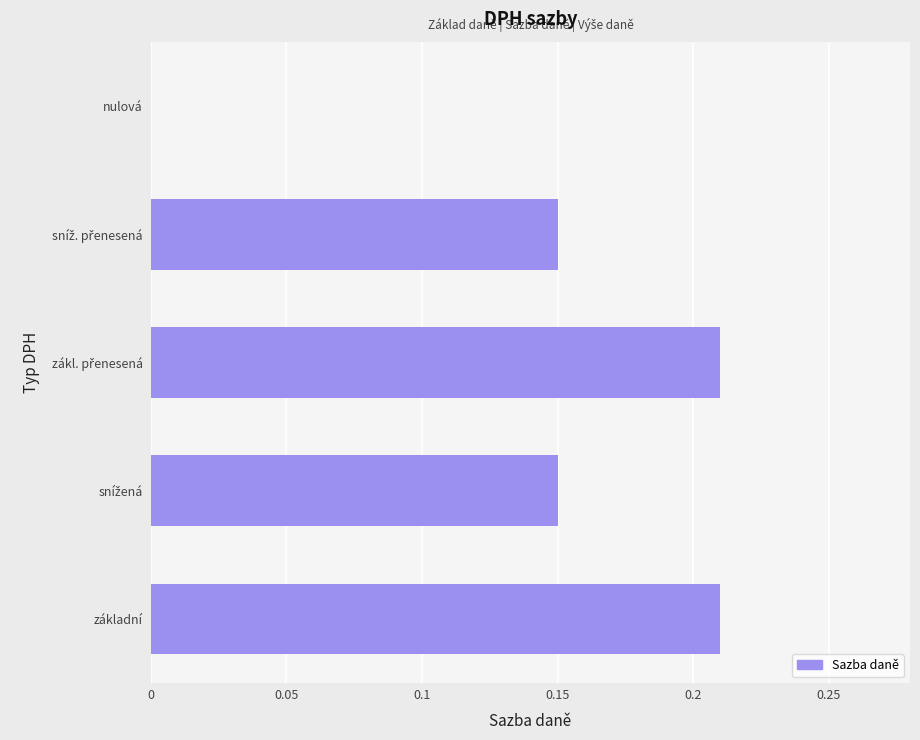

Does the chart contain stacked bars?

No